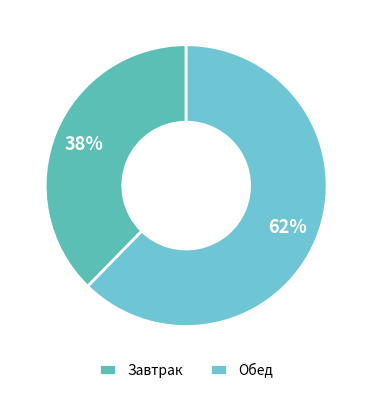

Is there any slice that represents more than half of the pie?

Yes